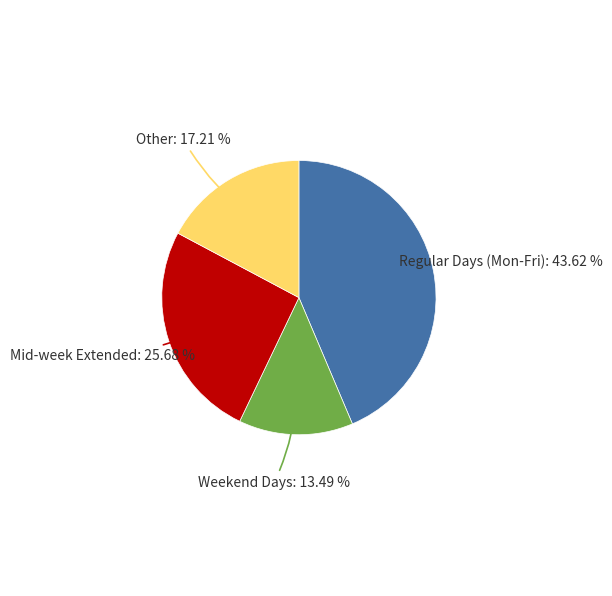

Is there any slice that represents more than half of the pie?

No